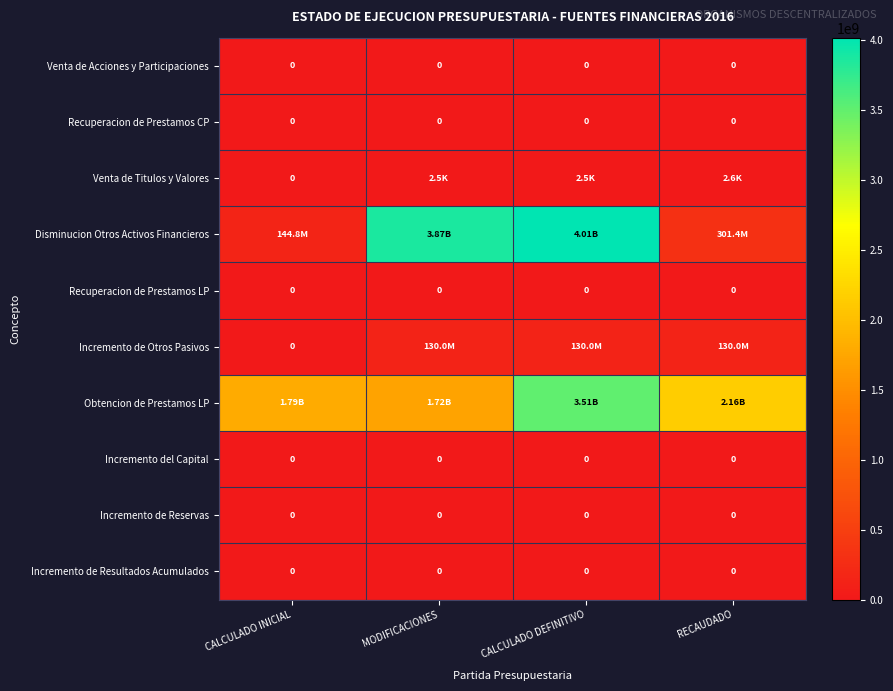

Rank the categories by Venta de Titulos y Valores value from lowest to highest.

CALCULADO INICIAL, MODIFICACIONES, CALCULADO DEFINITIVO, RECAUDADO